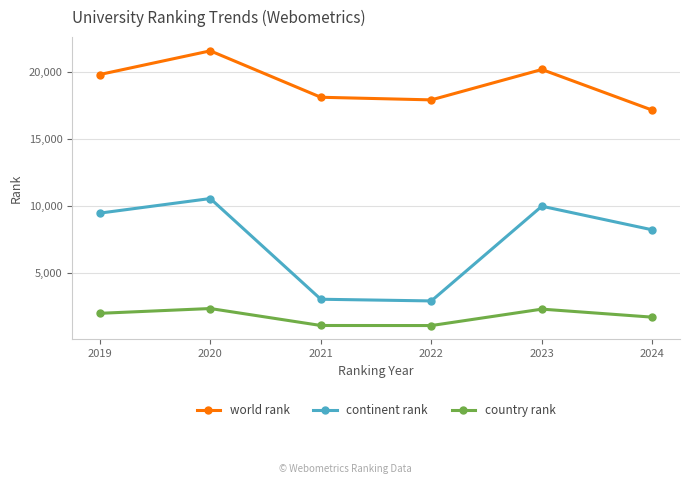

Which series has the largest range (max minus min)?

continent rank